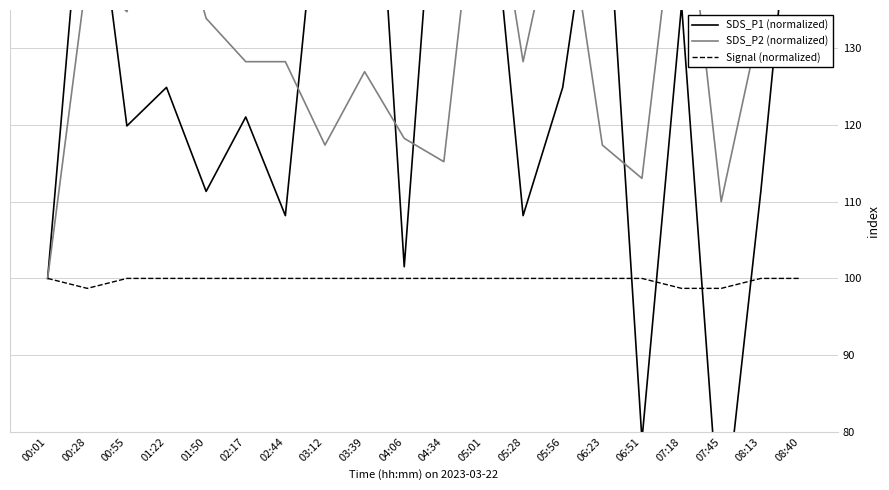

What is the difference between the second highest and minimum values in the SDS_P1 (normalized) series?

105.7